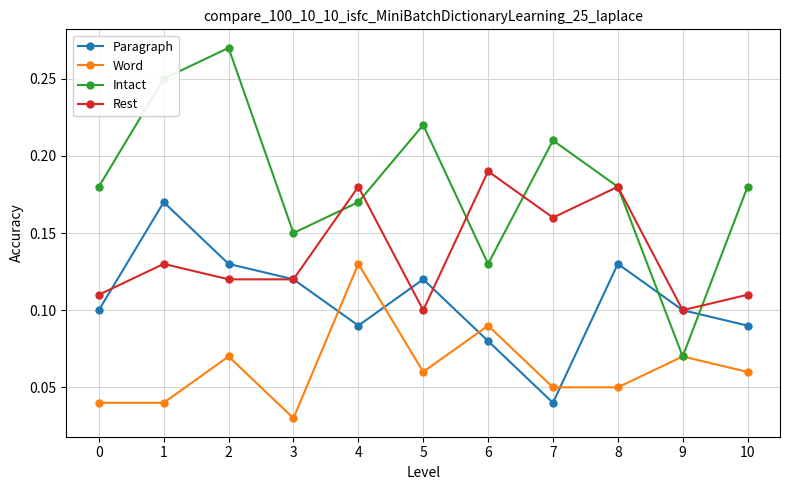

Does the chart display data point markers on the line(s)?

Yes